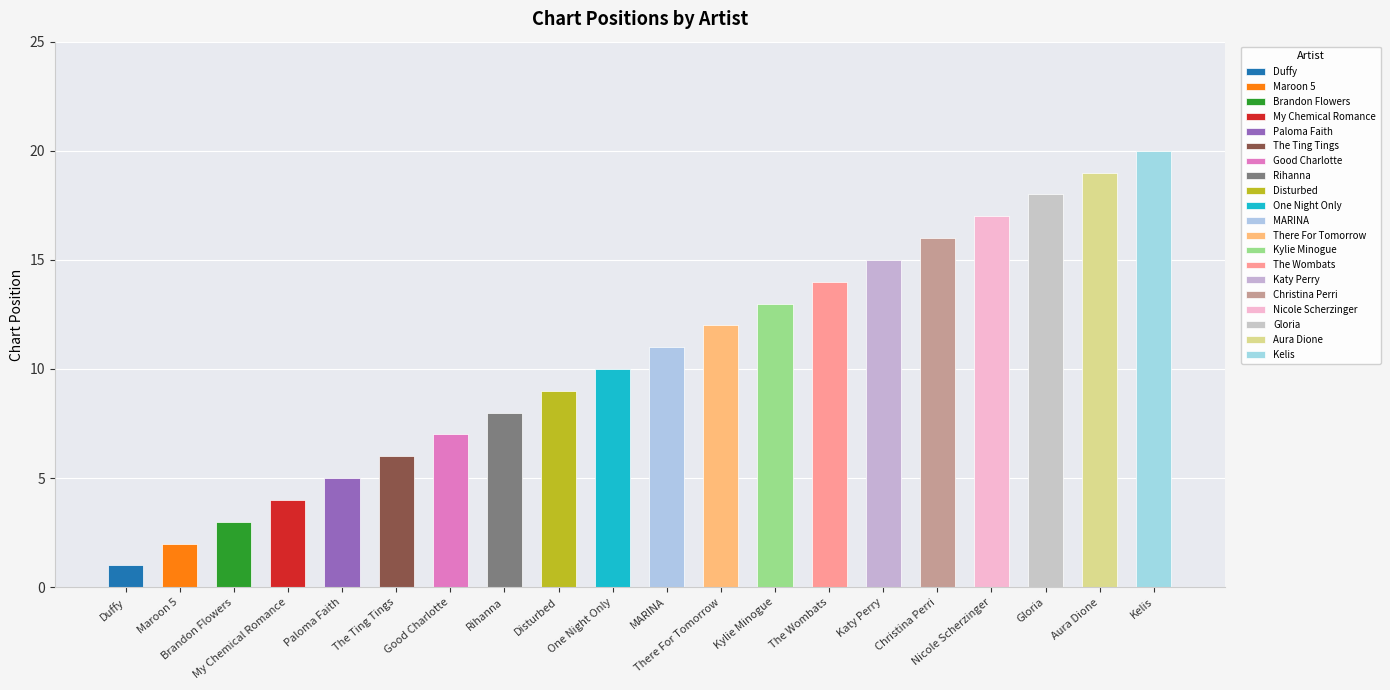

Rank the categories by value from lowest to highest.

Duffy, Maroon 5, Brandon Flowers, My Chemical Romance, Paloma Faith, The Ting Tings, Good Charlotte, Rihanna, Disturbed, One Night Only, MARINA, There For Tomorrow, Kylie Minogue, The Wombats, Katy Perry, Christina Perri, Nicole Scherzinger, Gloria, Aura Dione, Kelis